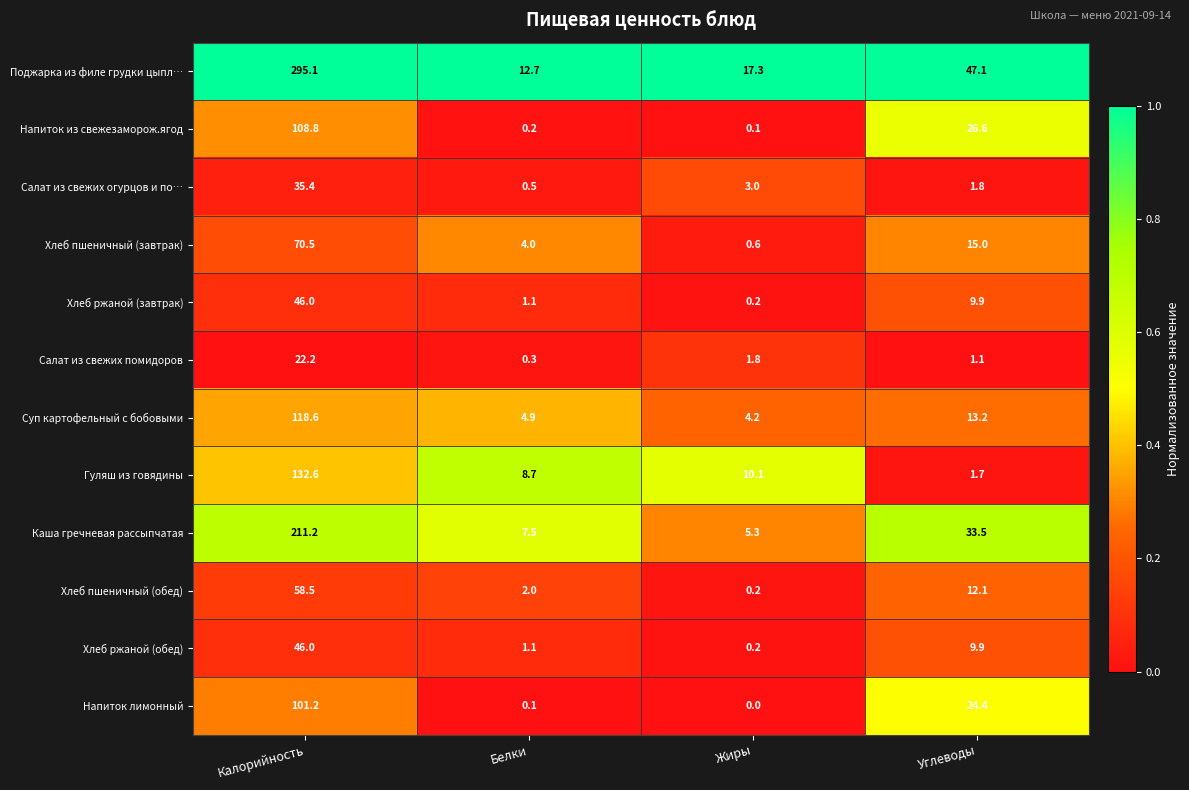

Which series has the largest total across all categories?

Поджарка из филе грудки цыпл…